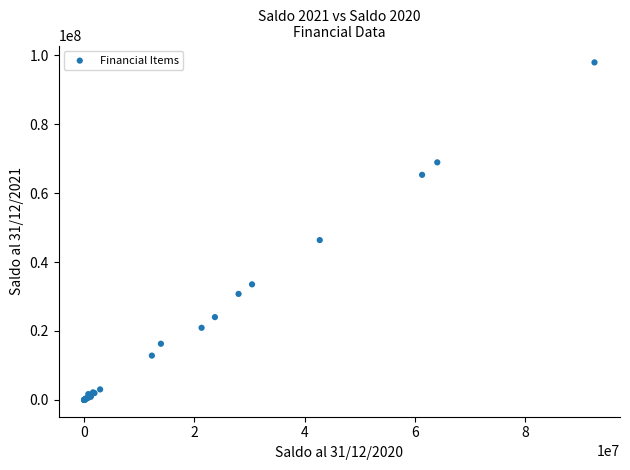

What Y value in the scatter plot is closest to 48979767?

46375211.3